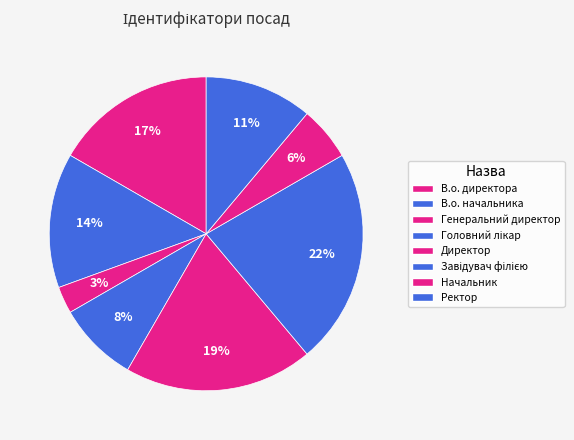

Between Головний лікар and Директор, which is larger?

Директор